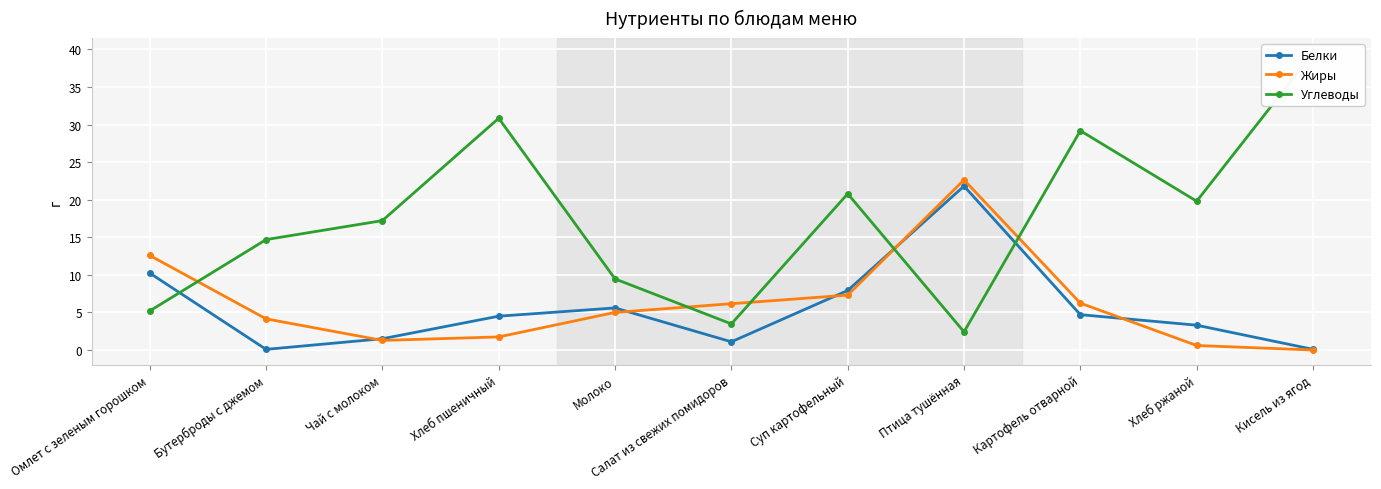

Count the number of categories in the chart.

11